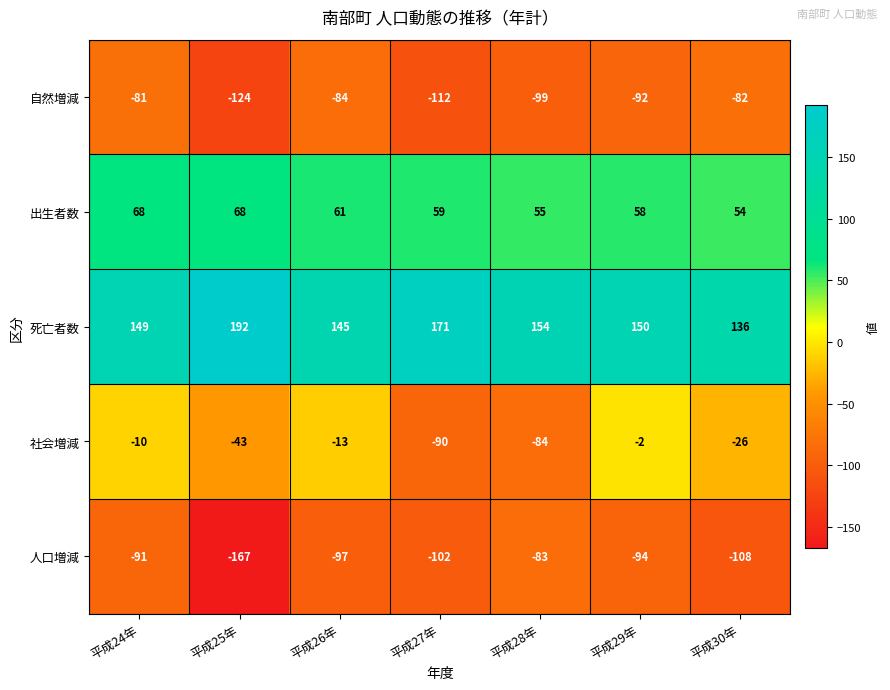

How many distinct data groups are displayed?

5